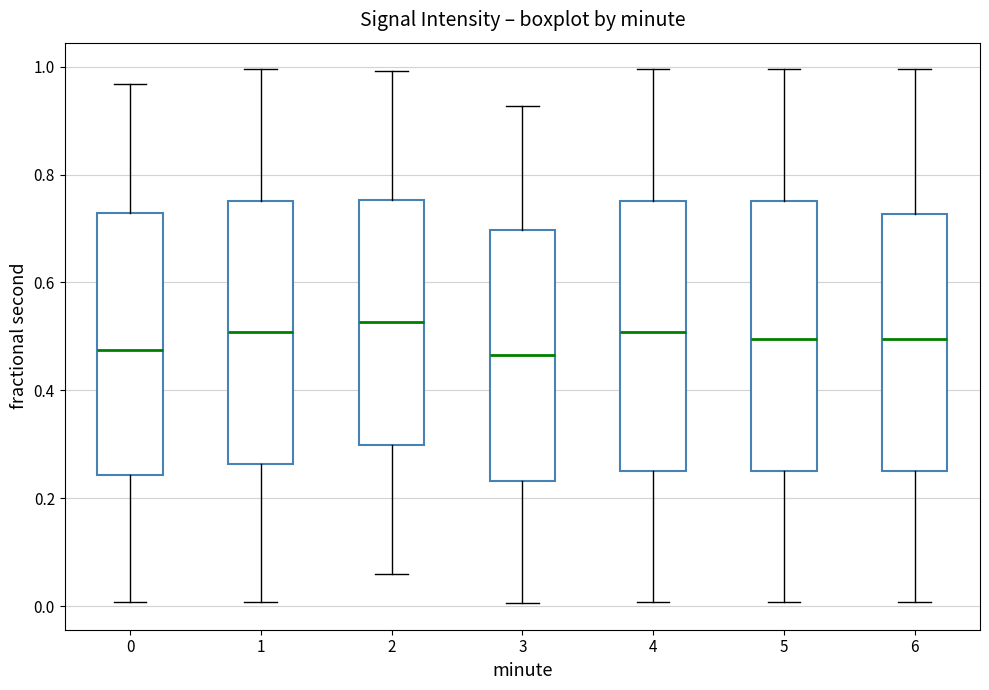

Where does the upper whisker of the box at x = 6 end on the y-axis? The values are not printed on the chart, so give them approximately, as read against the axis.

1.00